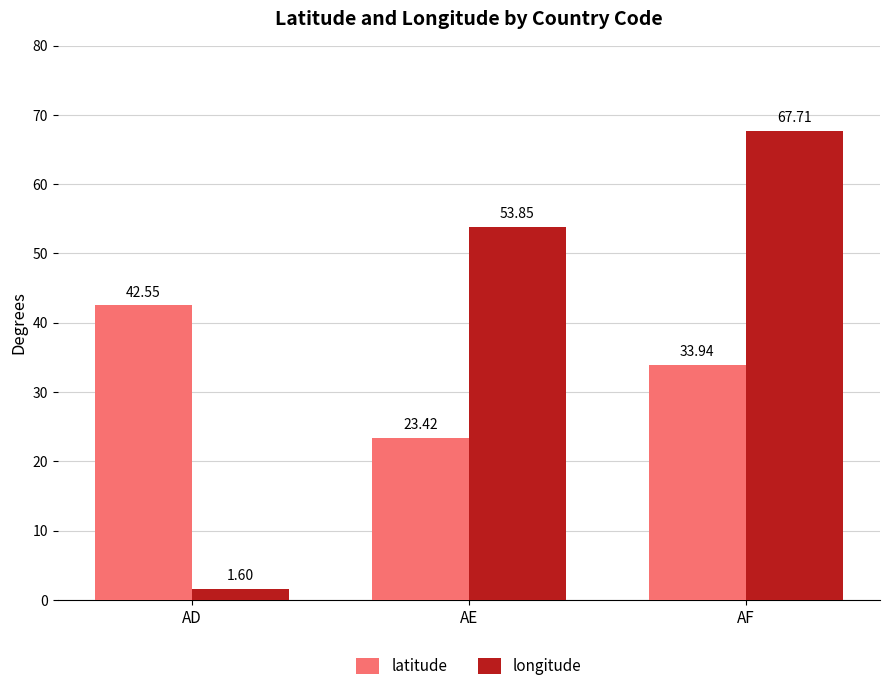

What is the sum of all latitude values?

99.9